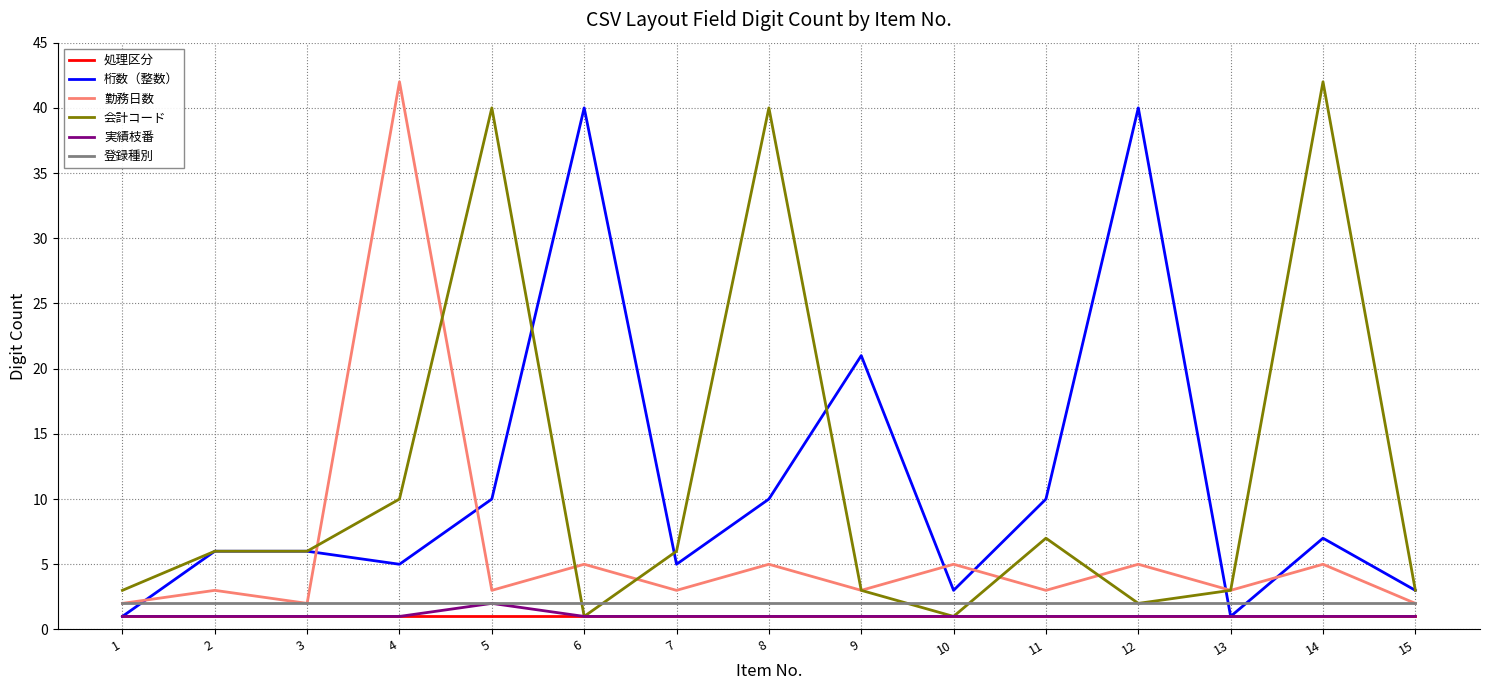

What is the maximum value for 会計コード?

42